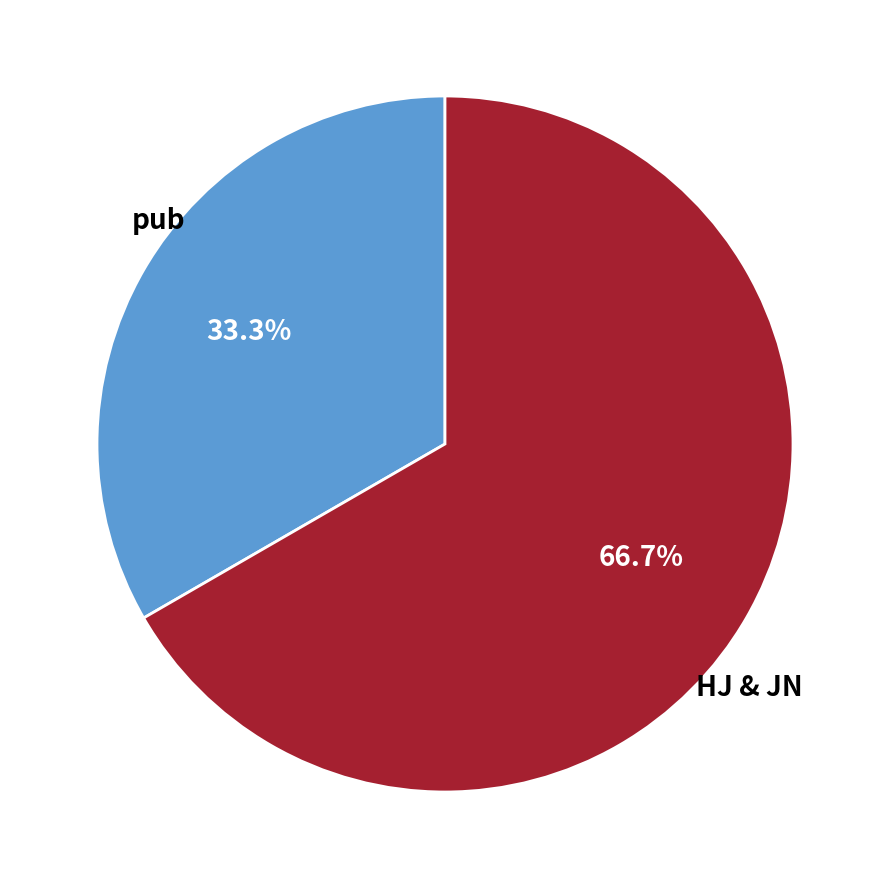

Does any single category account for the majority?

Yes